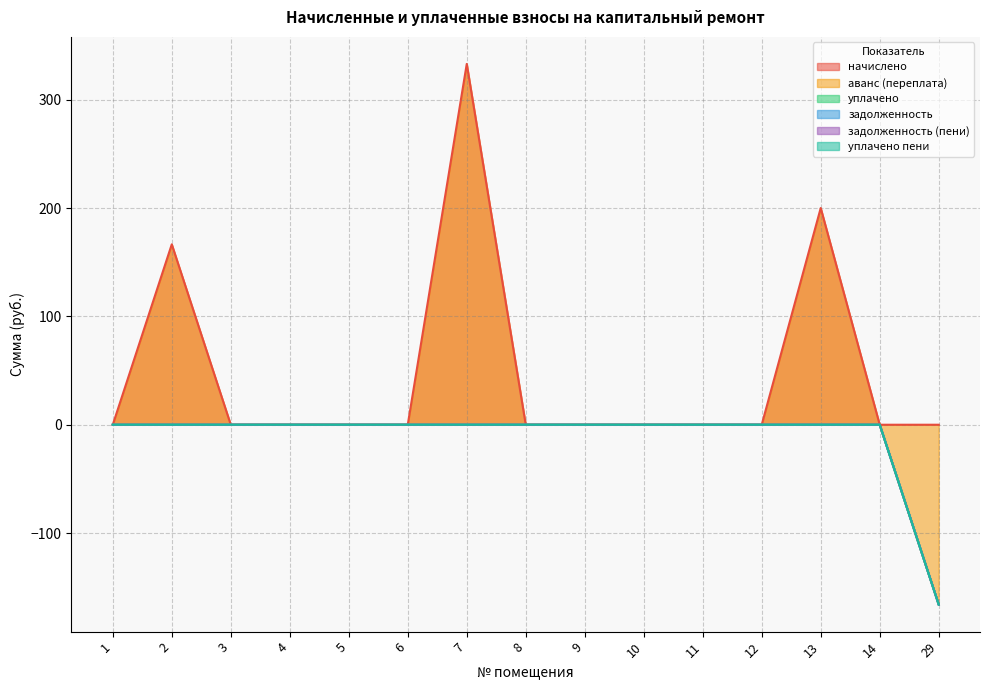

Which has a higher value, 1 or 10?

1